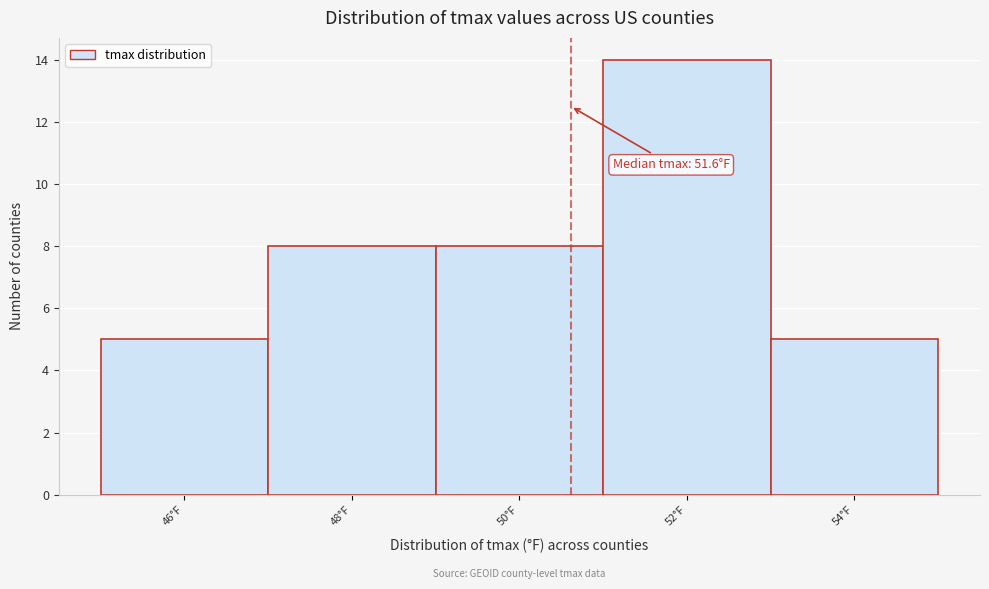

Reading left to right, list all the values displayed in this chart.

46°F=5	48°F=8	50°F=8	52°F=14	54°F=5